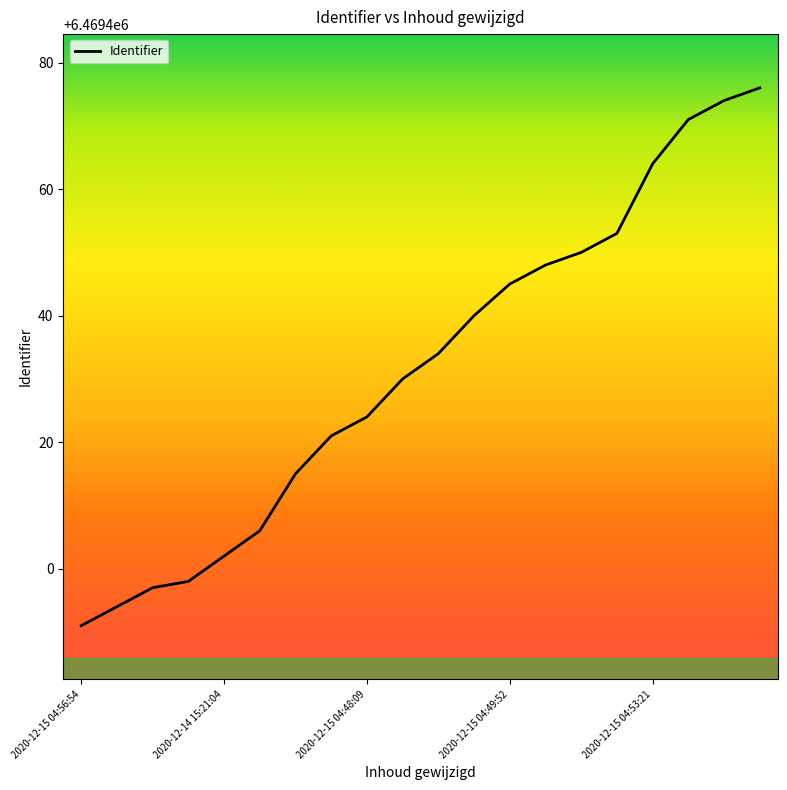

What is the sum of all values?

129388633